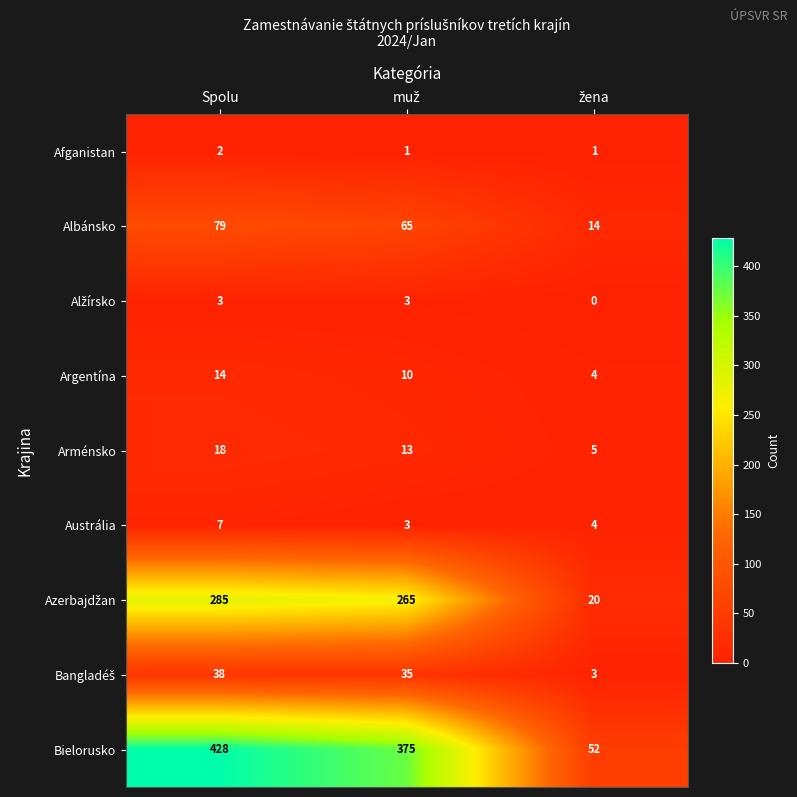

At how many categories does at least one series exceed 364?

2